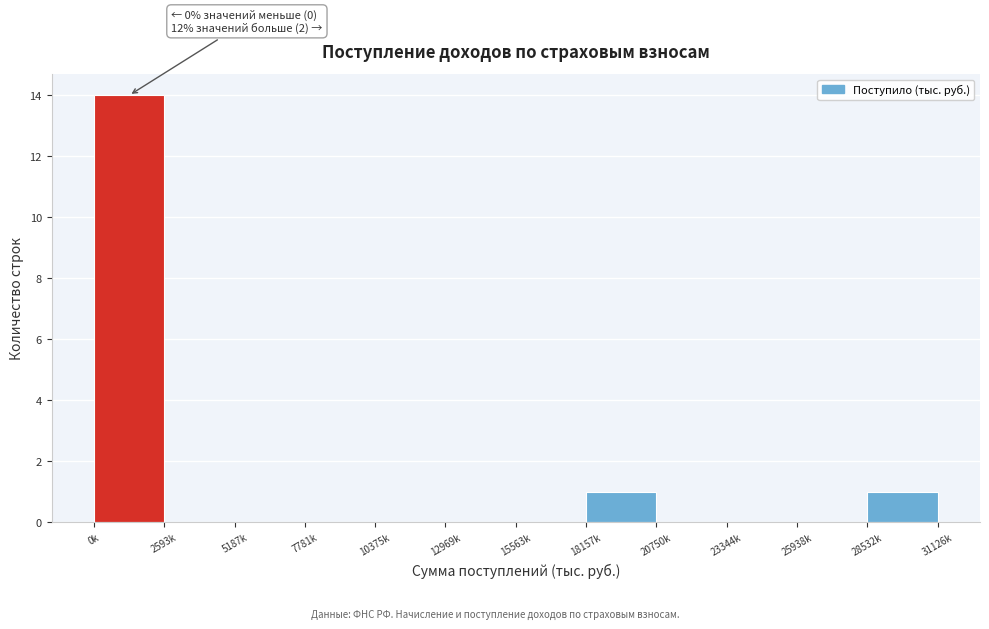

Reading left to right, what are all the values shown in this chart?

0k=14	2593k=0	5187k=0	7781k=0	10375k=0	12969k=0	15563k=0	18157k=1	20750k=0	23344k=0	25938k=0	28532k=1